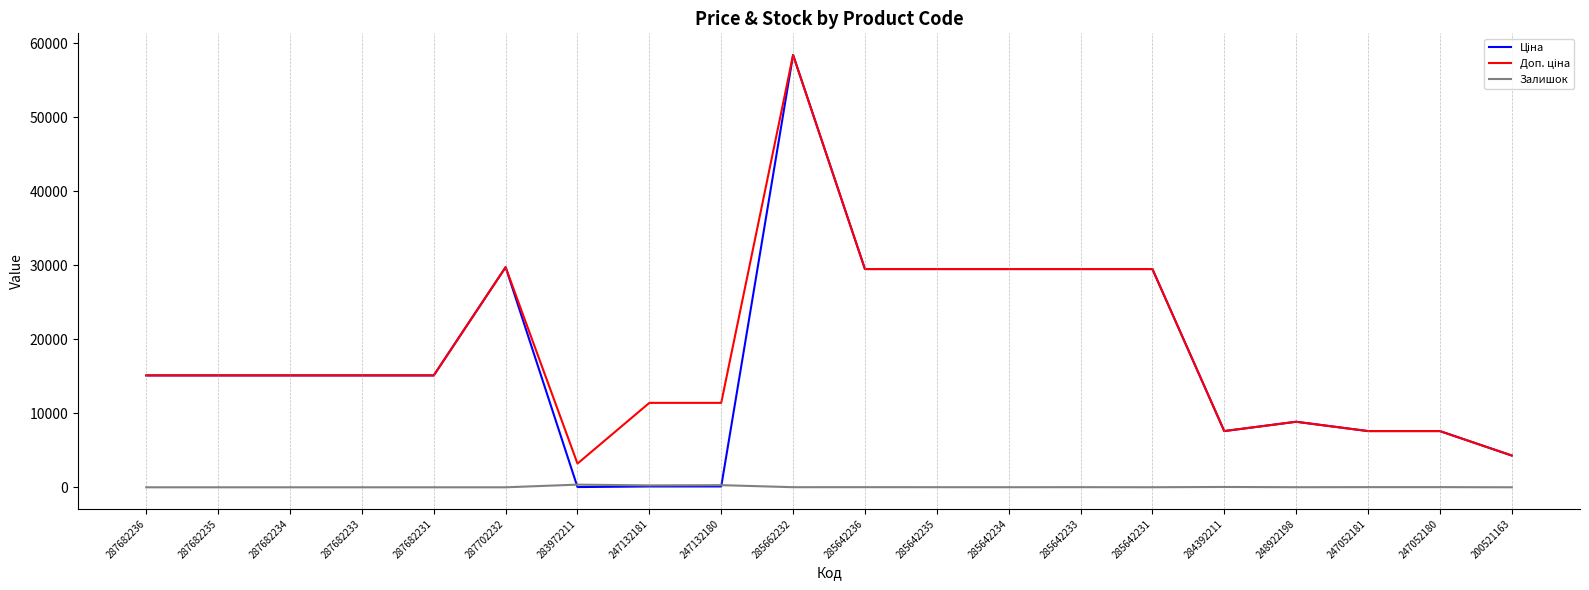

The Залишок series shows 20.0 at 247052181. True or false?

True